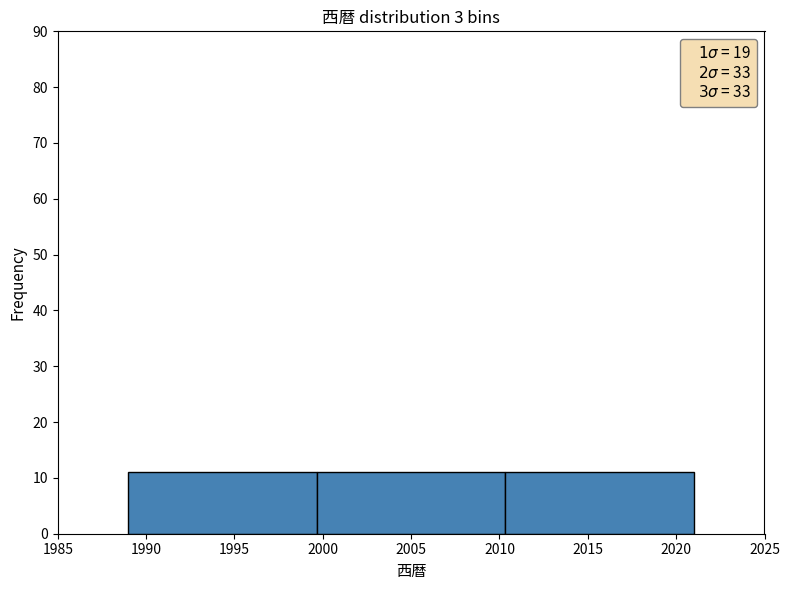

Reading left to right, transcribe this chart: for each bar, give the range it covers on the x-axis and its height. Neither the bar edges nor the heights are printed on the chart, so give them approximately, as read against the axes.

1989.0 to 1999.5: 11
1999.5 to 2010.5: 11
2010.5 to 2021.0: 11